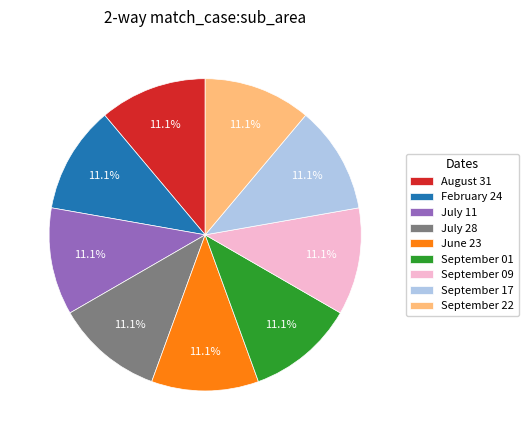

To the nearest percent, what portion does June 23 represent?

11%